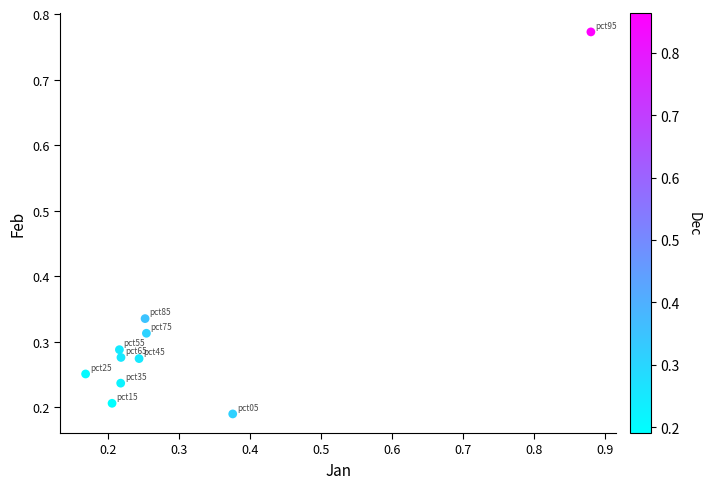

What is the range of Y values (max minus min)?

0.6